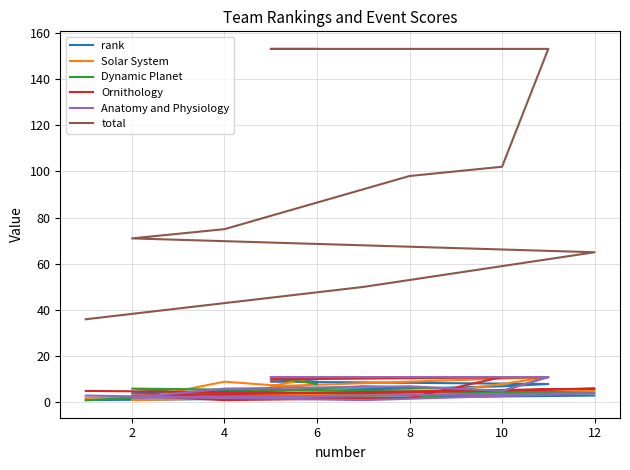

At which category does Anatomy and Physiology reach its first local valley?

2